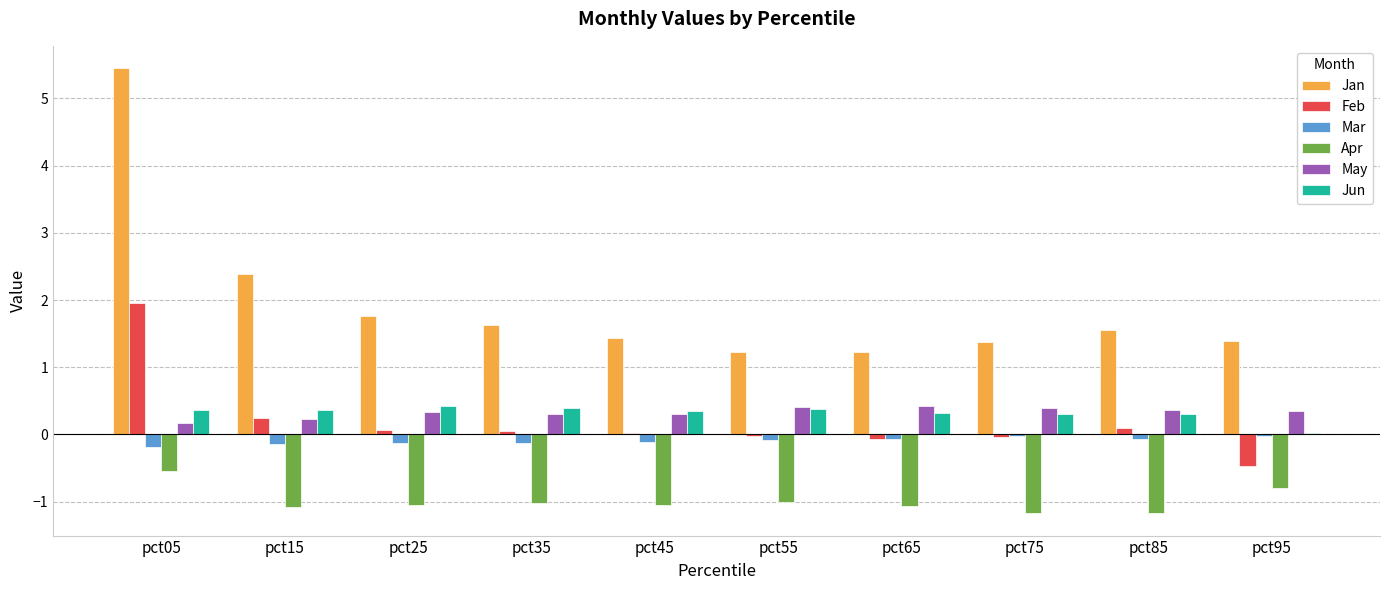

At which category does the chart reach its peak across all series?

pct05